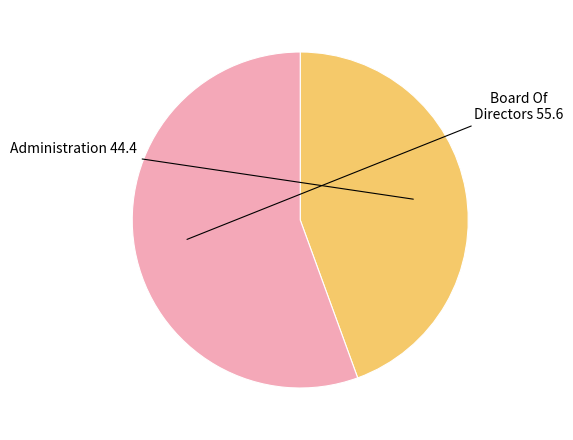

Approximately how many times larger is the value at Administration compared to Board Of Directors?

0.8